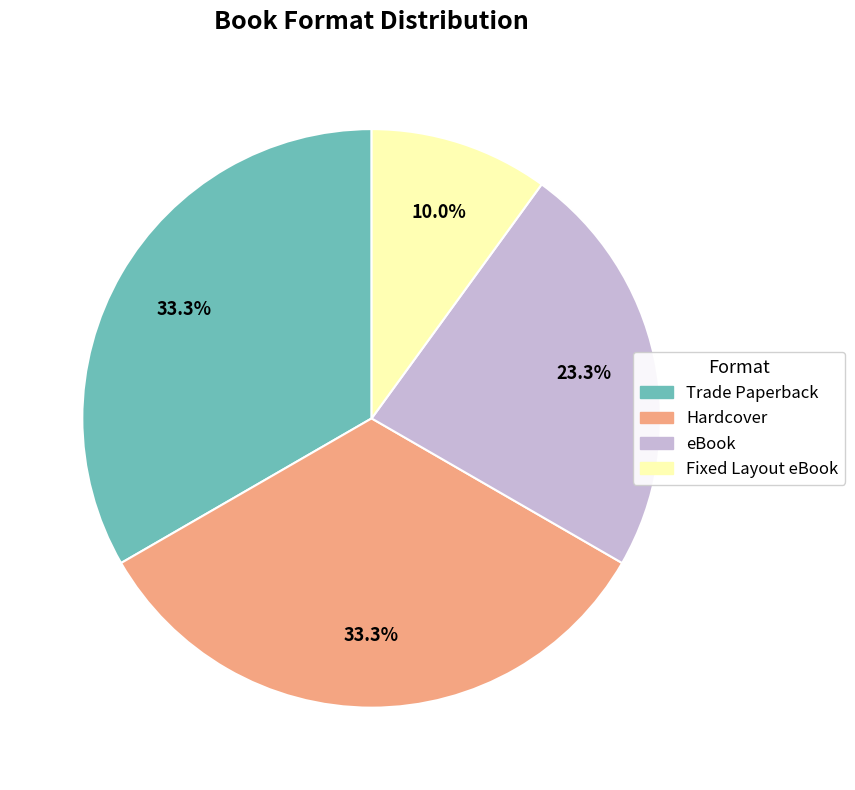

How many slices are in this pie chart?

4